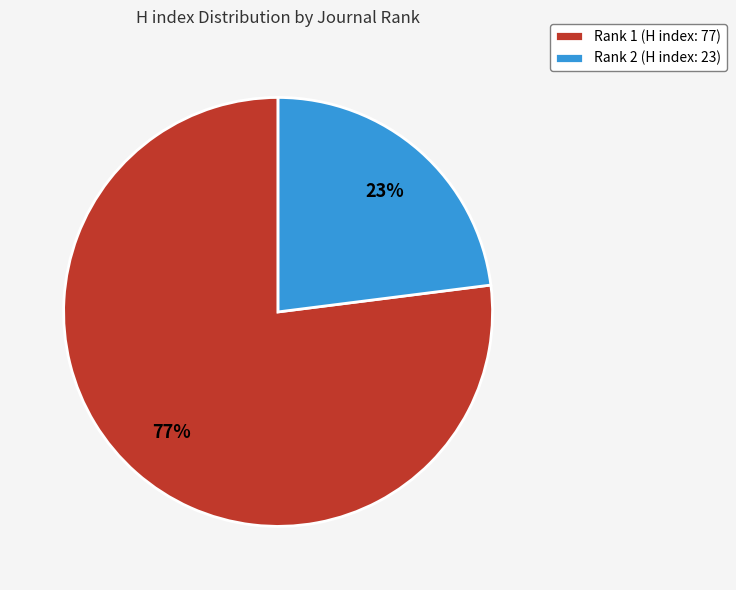

What is the largest slice in the pie chart?

Rank 1 (H index: 77)